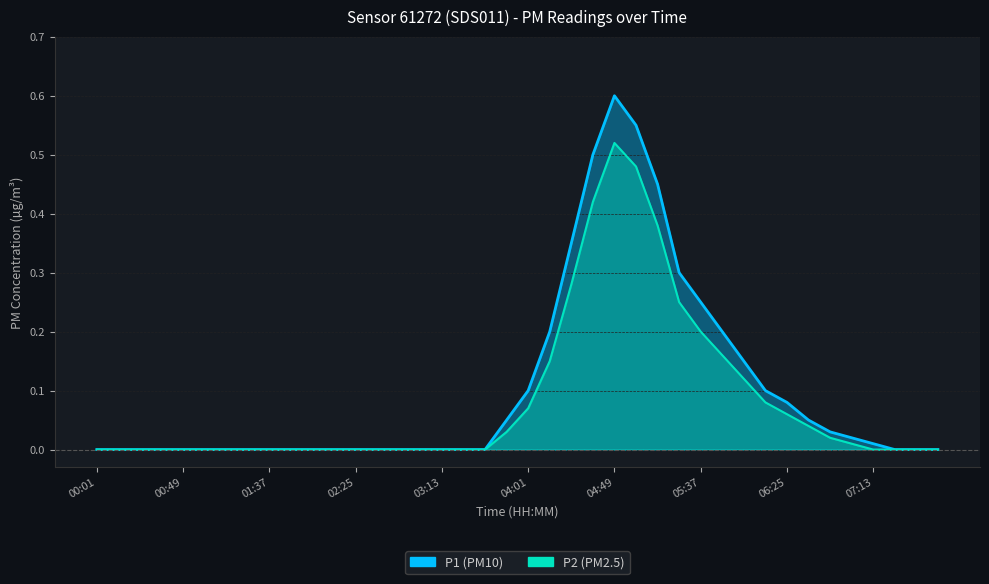

Which category has the highest value across all series?

04:49